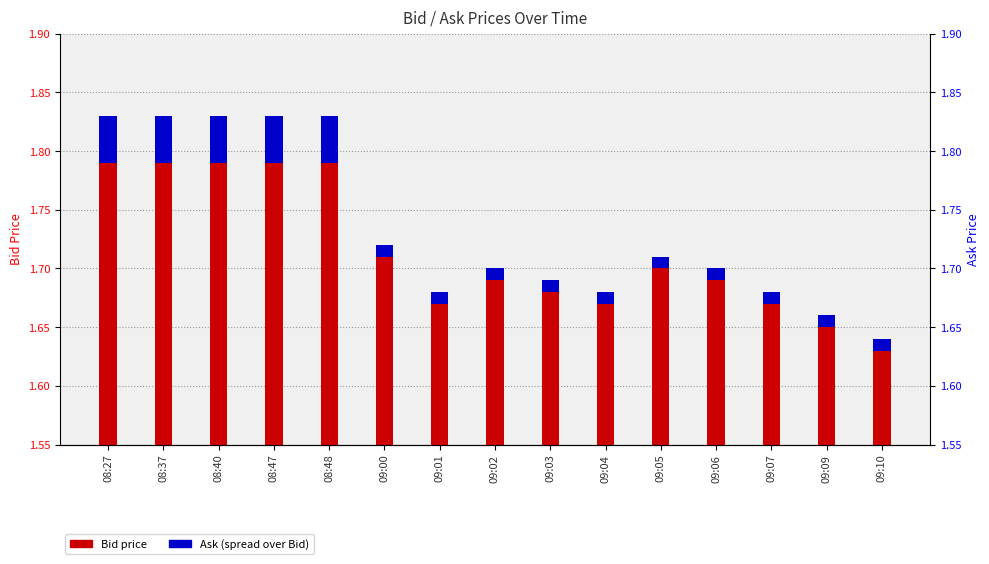

Count the Ask (spread) values in the range 0 to 1.

15